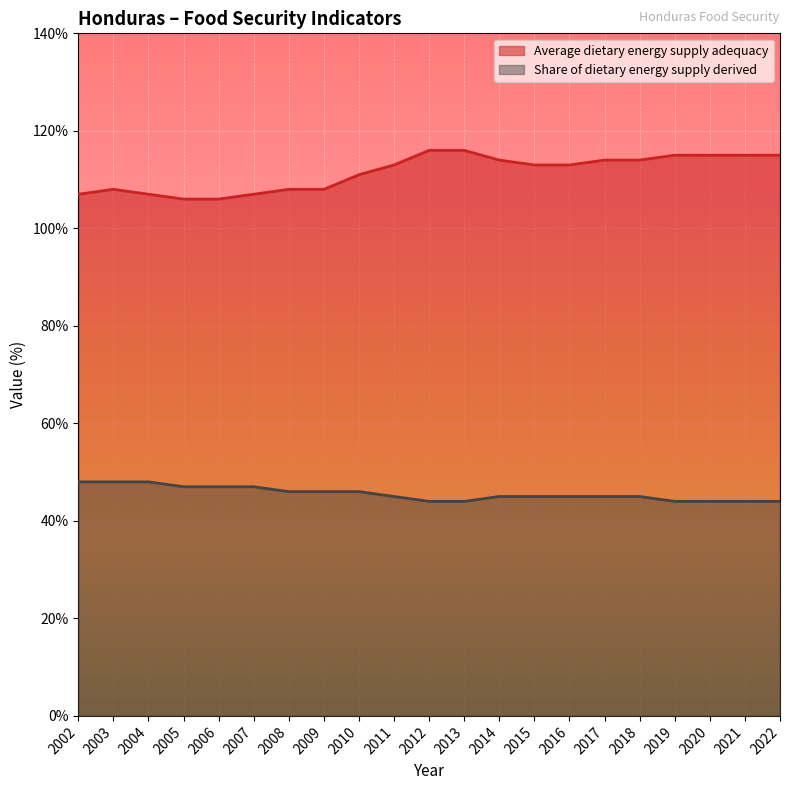

True or false: Share of dietary energy supply derived and Average dietary energy supply adequacy intersect in this chart.

False